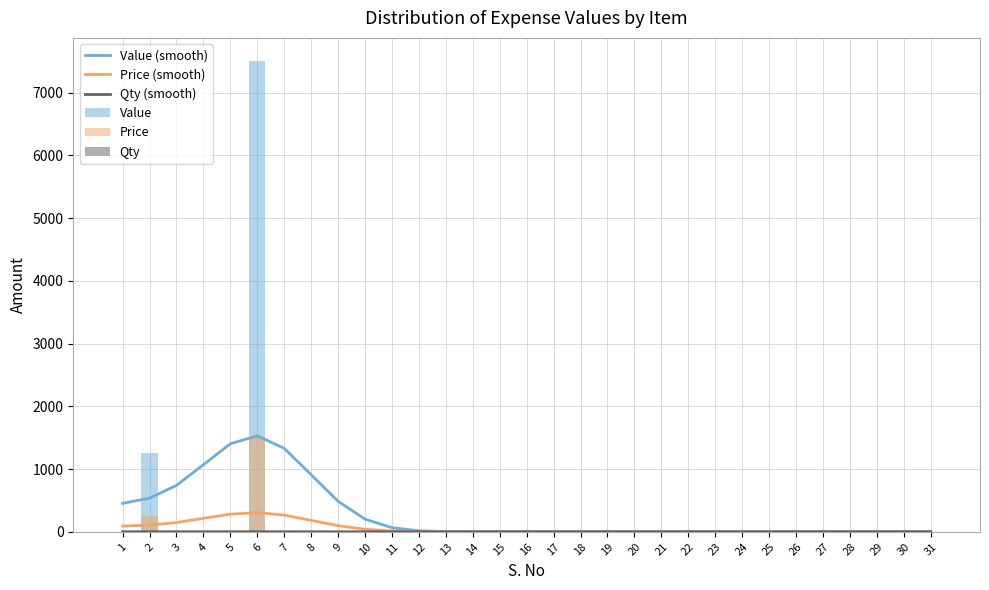

The value of Qty at 7 is -1.6. True or false?

False